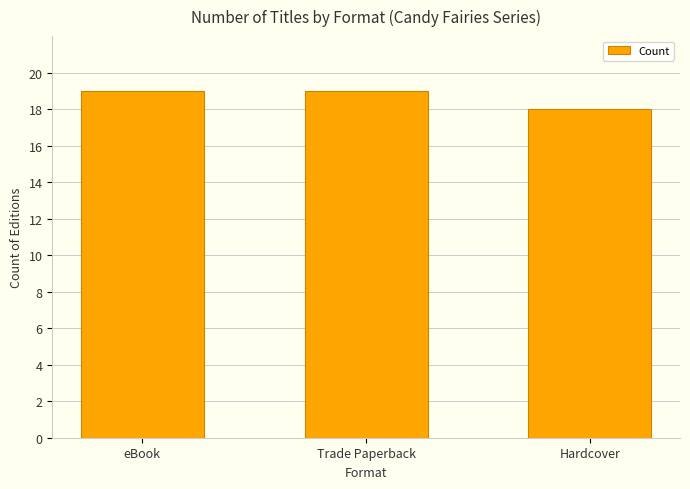

How many values are below 19?

1